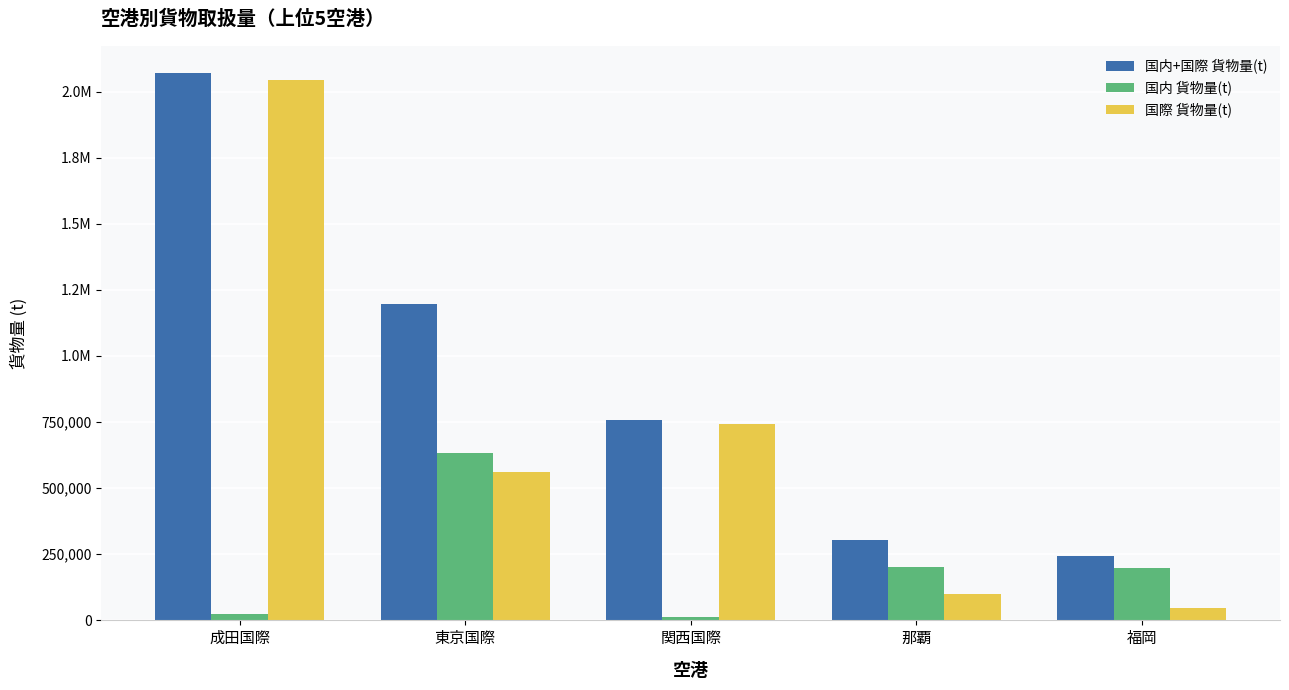

What is the label of the 3rd bar from the left?

関西国際